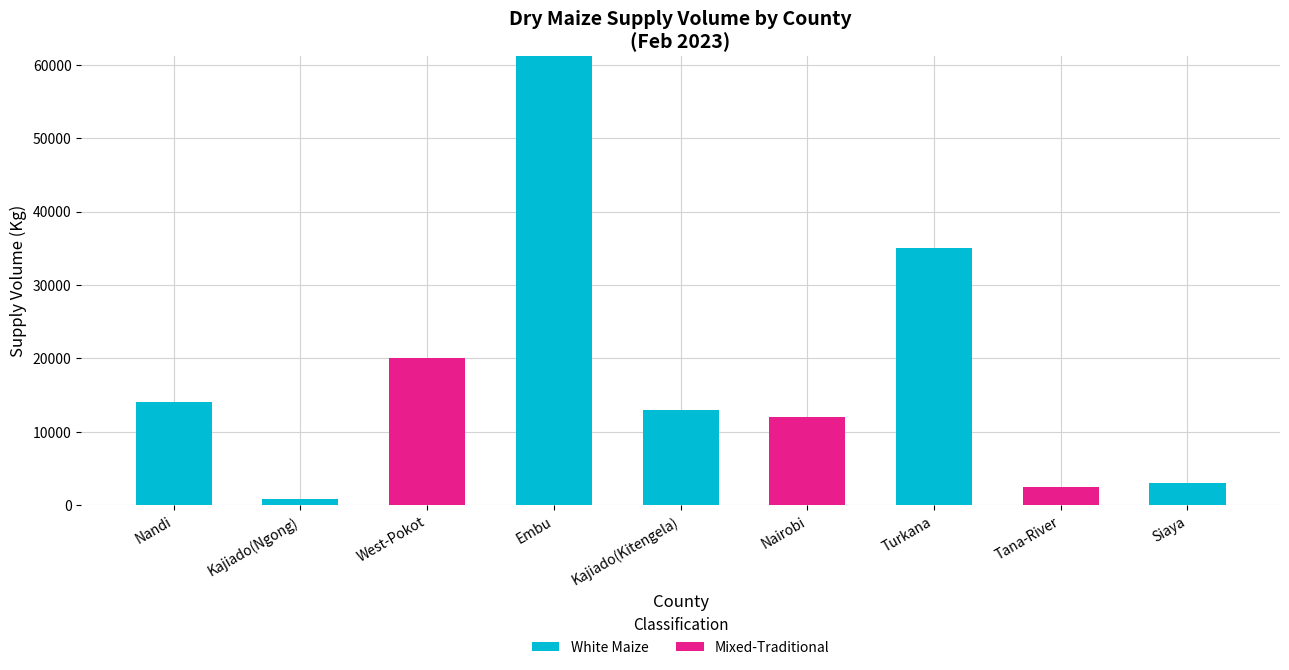

Which category has the highest value in the White Maize series?

Embu